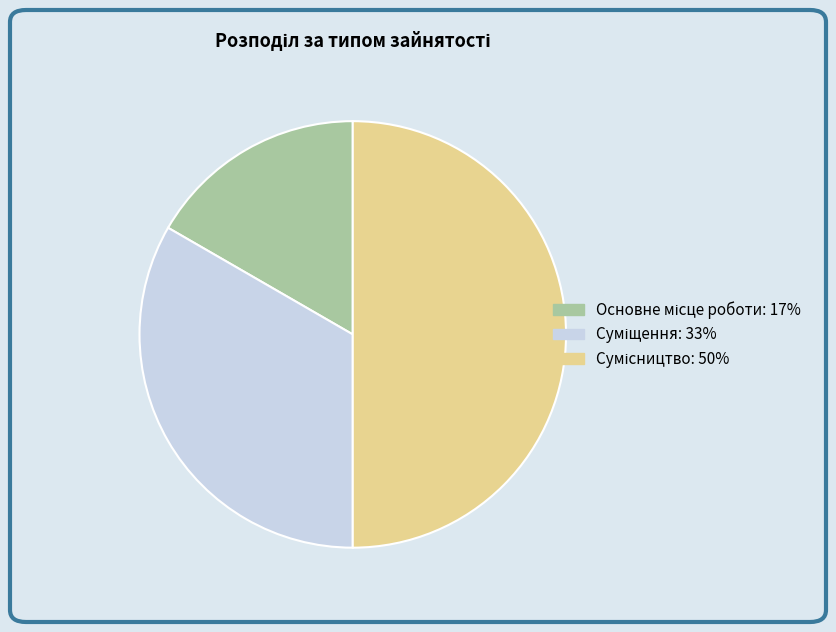

What is the smallest slice in the pie chart?

Основне місце роботи